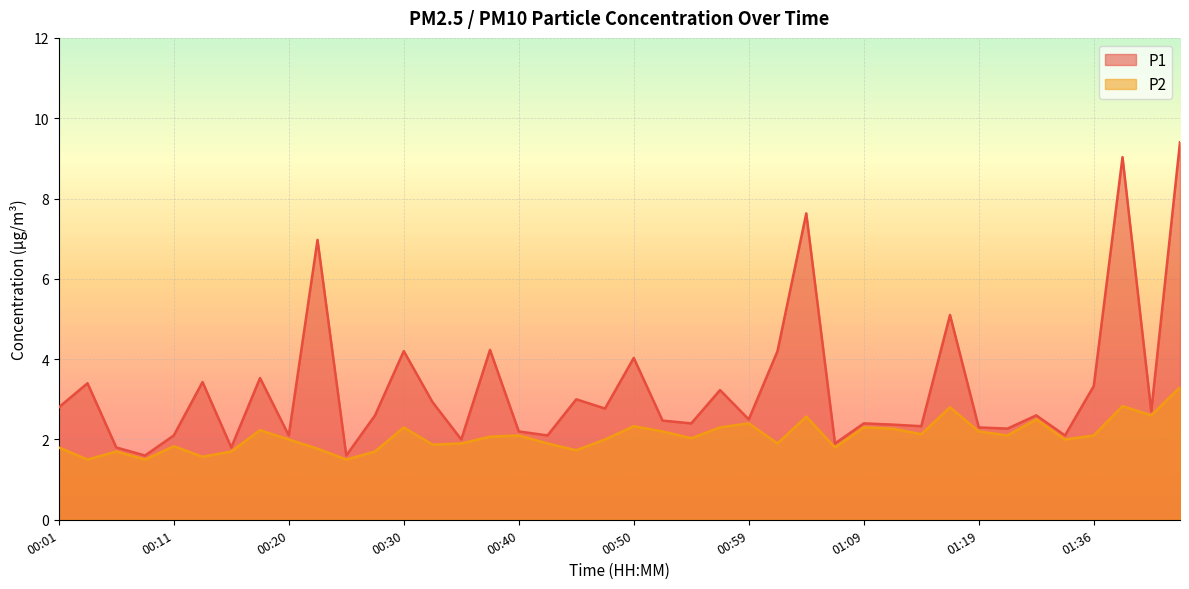

Where is the first local minimum for P1?

00:08